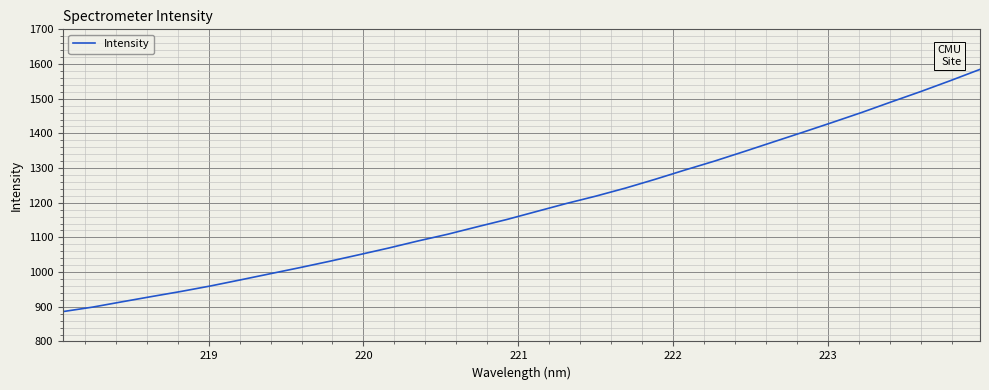

What is the minimum value shown in the chart?

886.1